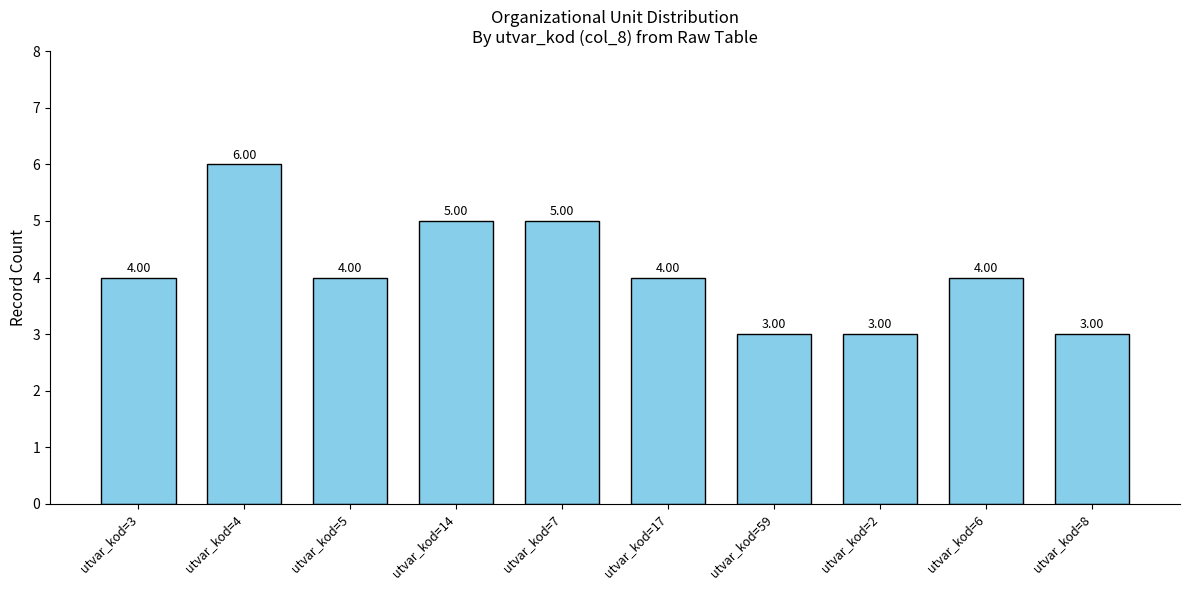

Are the bars horizontal?

No